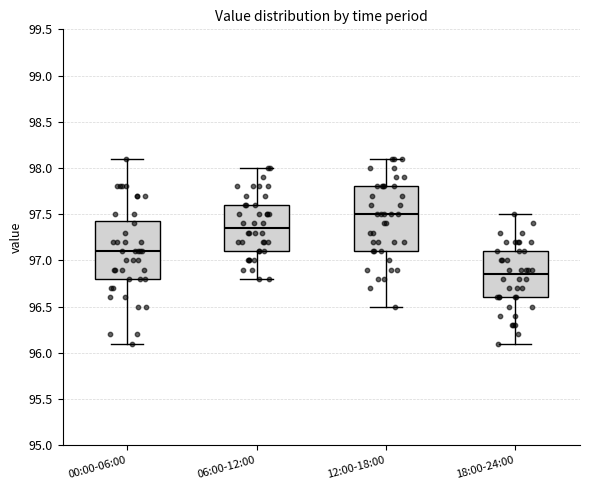

Reading left to right, transcribe this box plot: for each box, give where its median line is, the range the box spans, and where its two whiskers end, as read against the y-axis. The values are not printed on the chart, so give them approximately, as read against the axis.

00:00-06:00: median 97.10, box 96.80 to 97.45, whiskers 96.10 to 98.10
06:00-12:00: median 97.35, box 97.10 to 97.60, whiskers 96.80 to 98.00
12:00-18:00: median 97.50, box 97.10 to 97.80, whiskers 96.50 to 98.10
18:00-24:00: median 96.85, box 96.60 to 97.10, whiskers 96.10 to 97.50